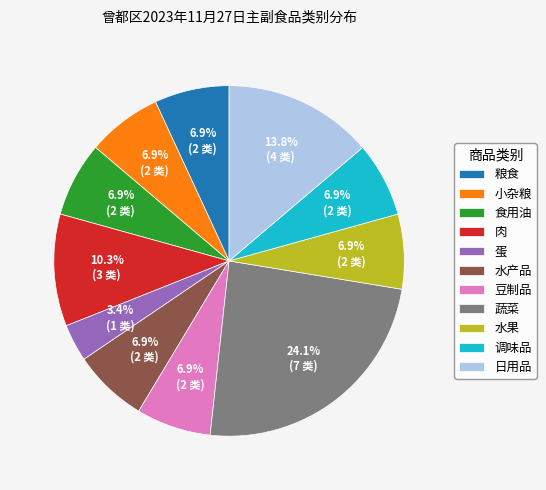

Which category has the biggest portion of the pie?

蔬菜